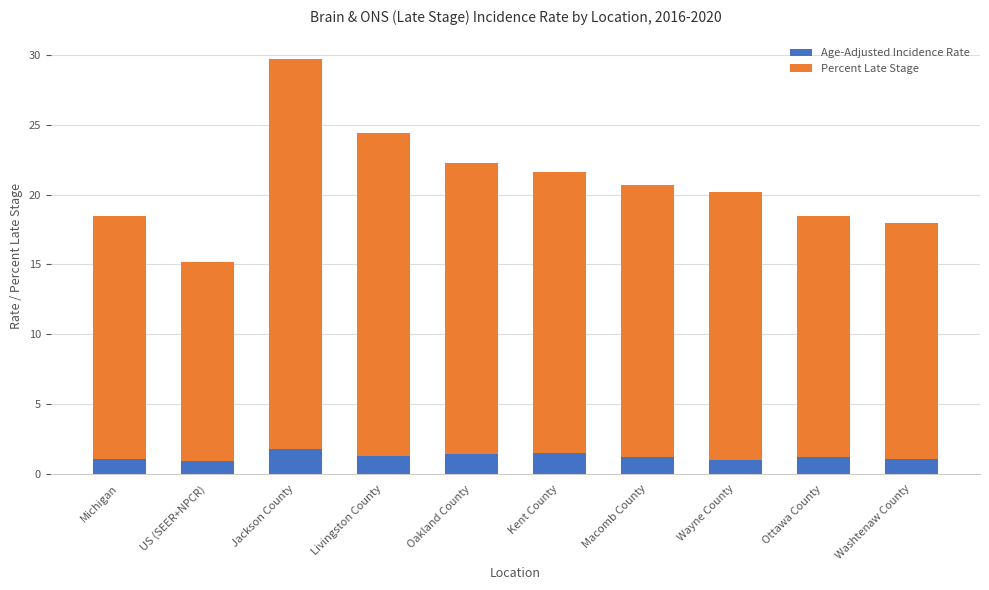

What is the difference between the Age-Adjusted Incidence Rate values at Jackson County and Washtenaw County?

0.7